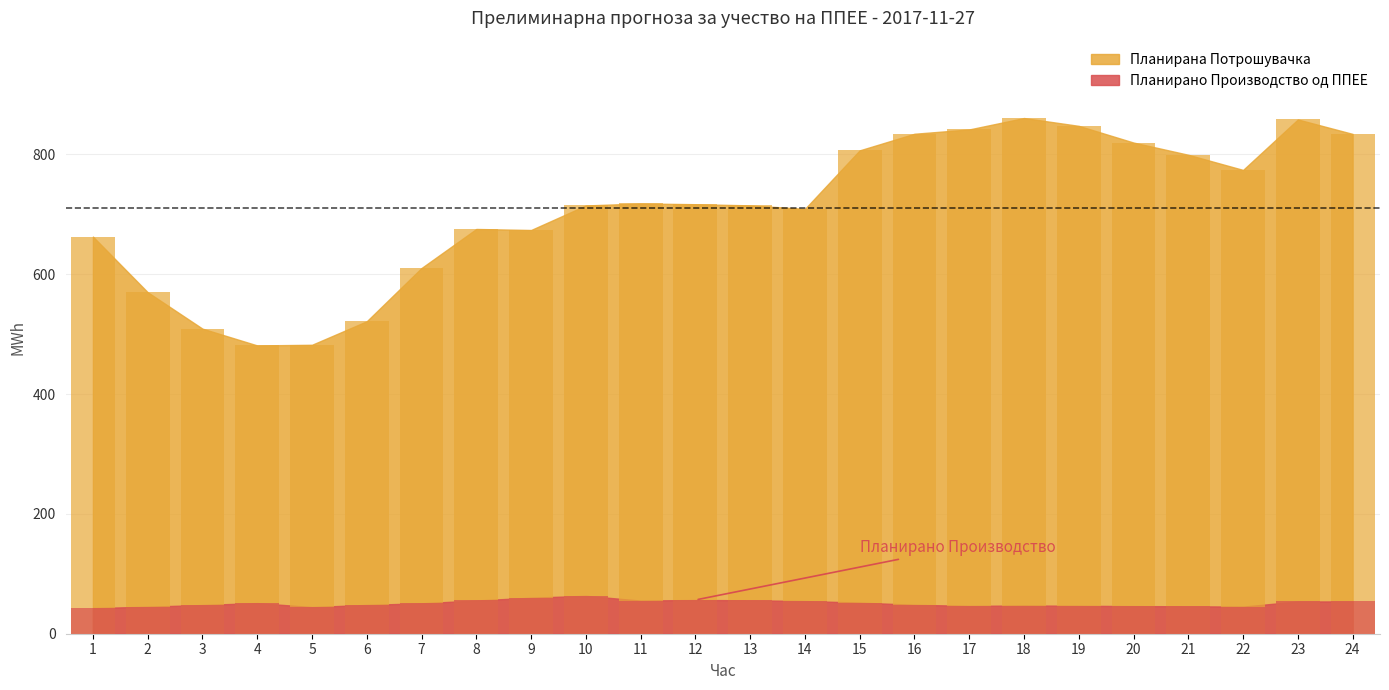

How many groups of bars are there?

24